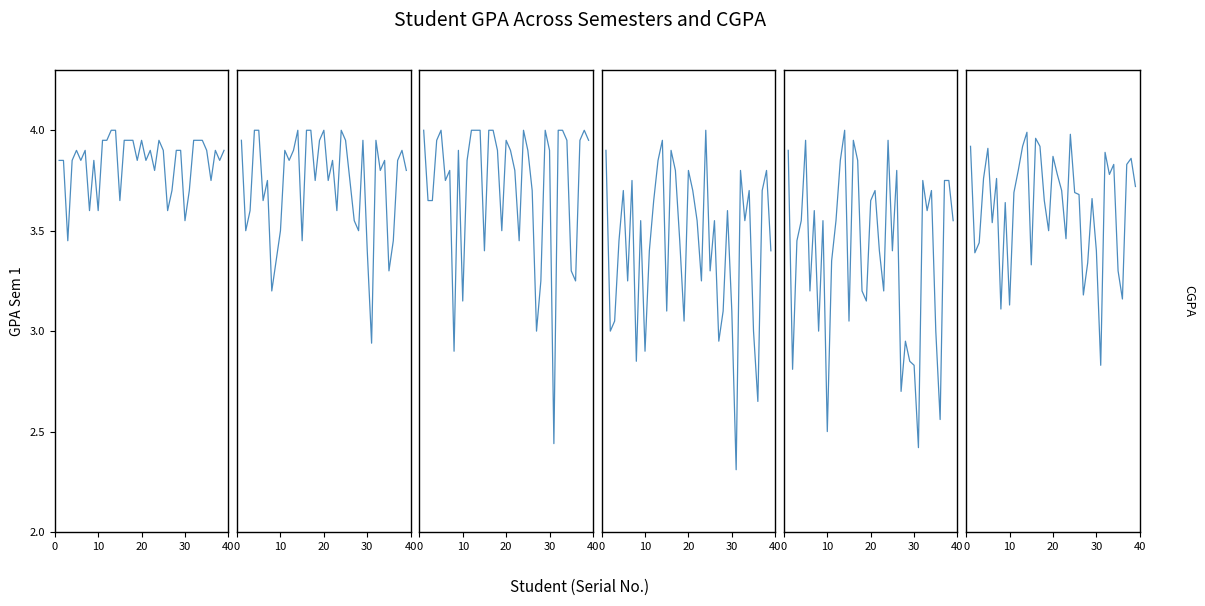

The CGPA series shows 4.3 at 26. True or false?

False